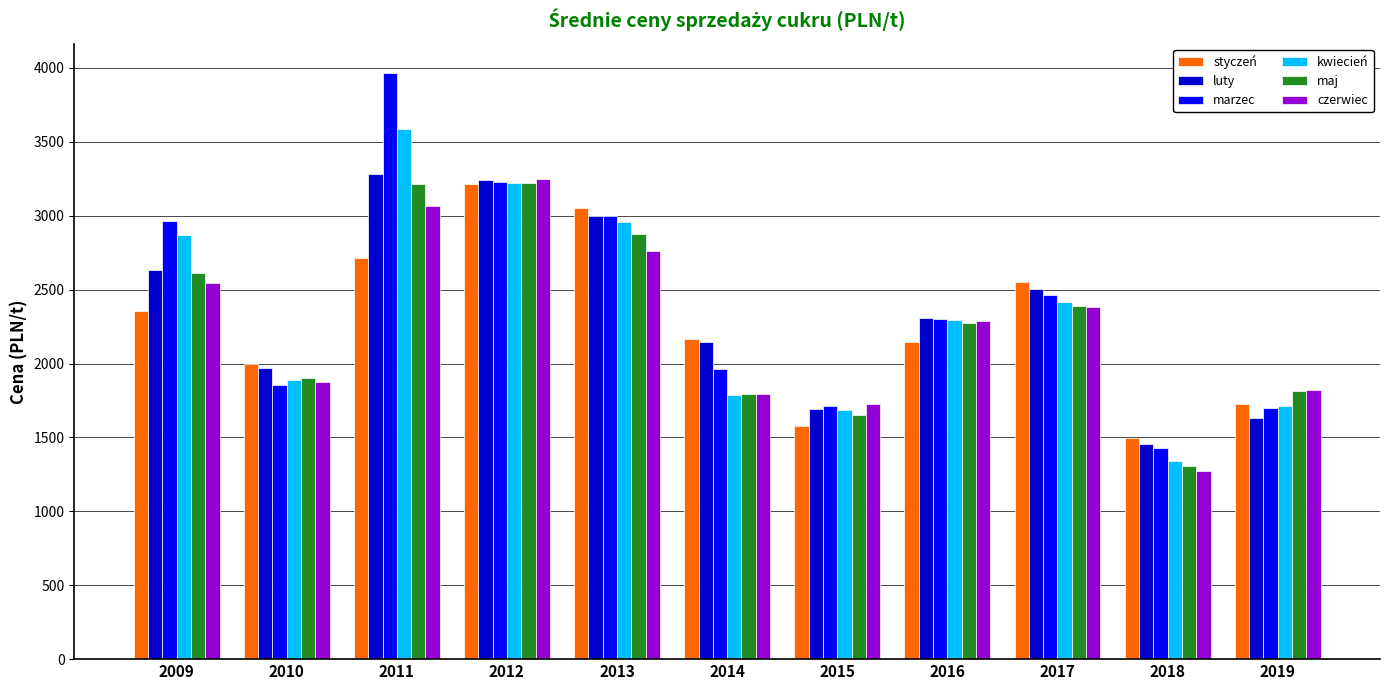

What is the sum of all kwiecień values?

25752.1